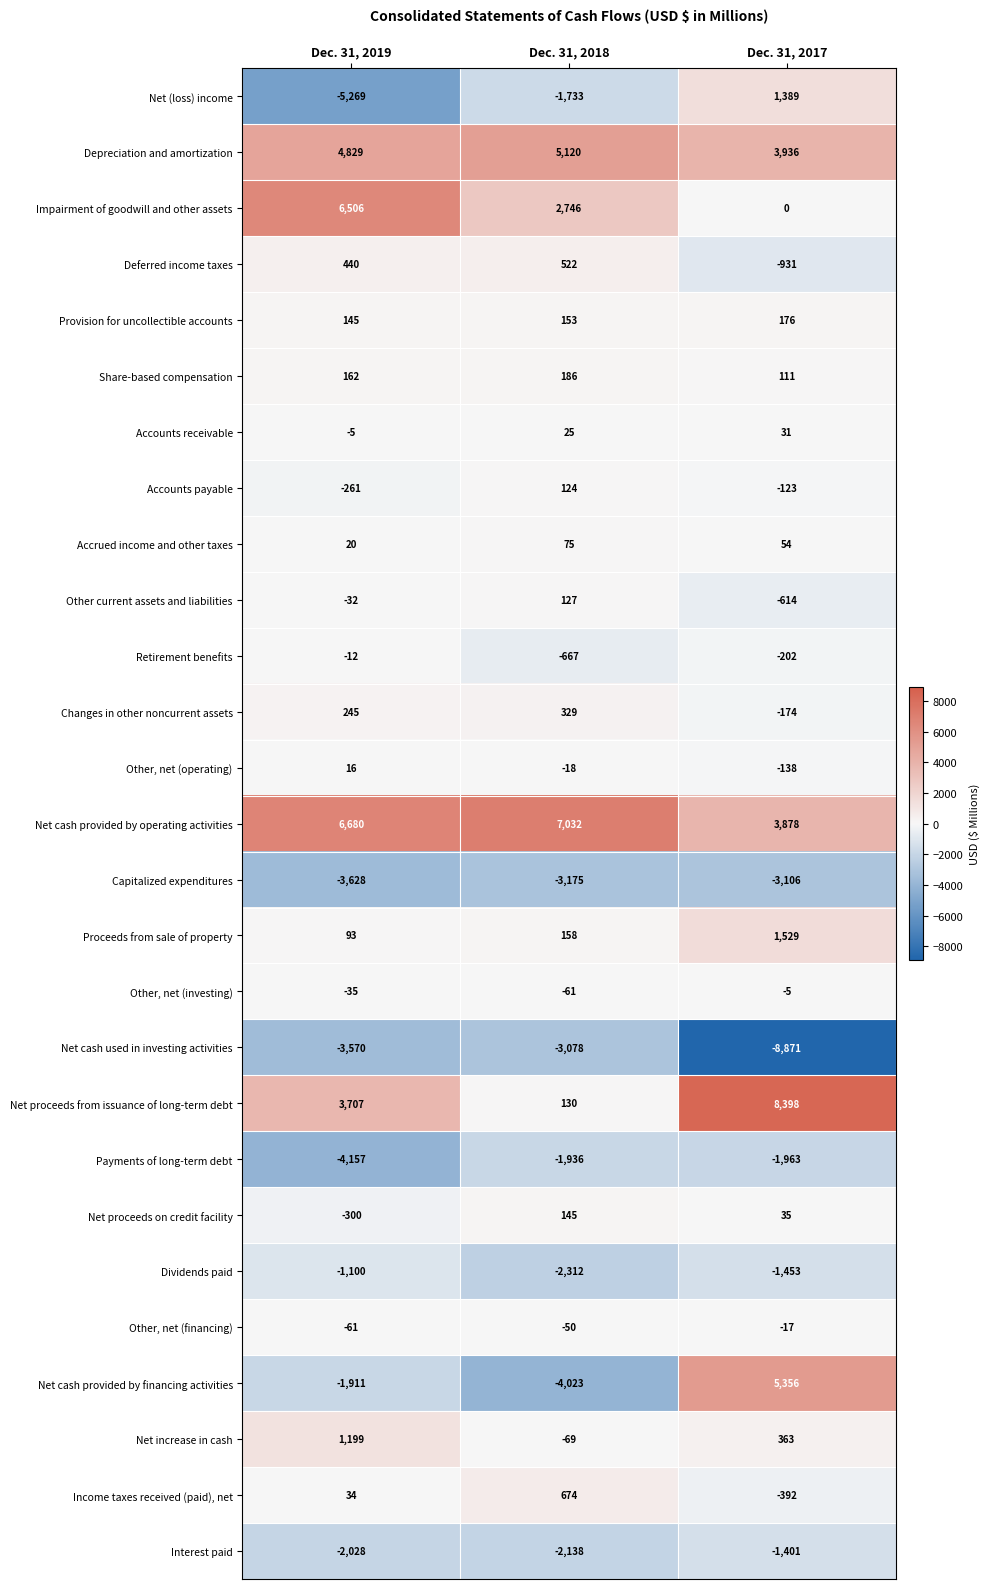

How many negative values does the Net cash provided by financing activities series have?

2